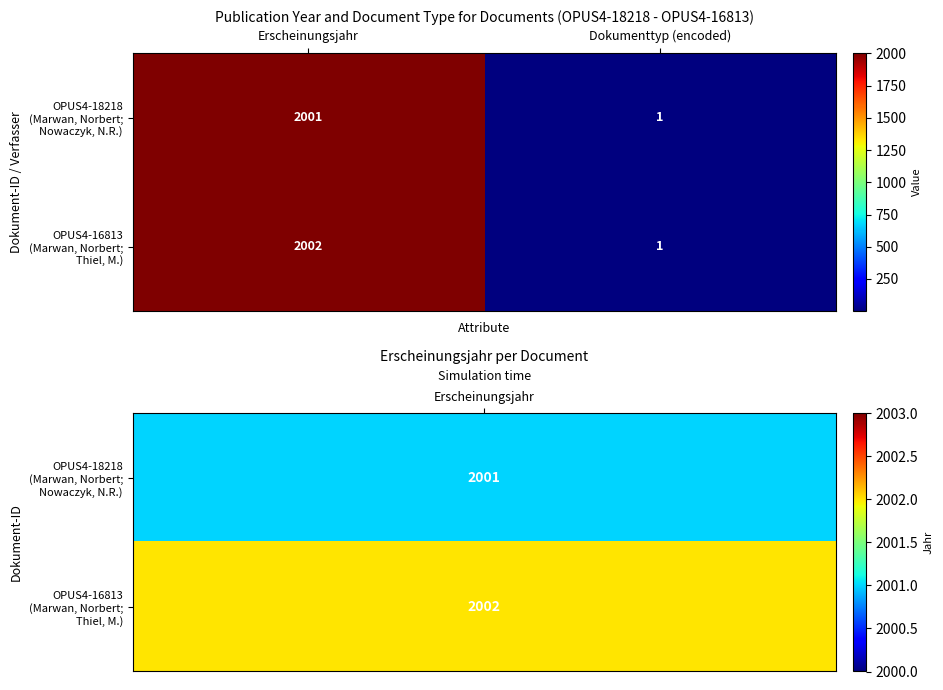

At which category is the sum across all series the highest?

Erscheinungsjahr